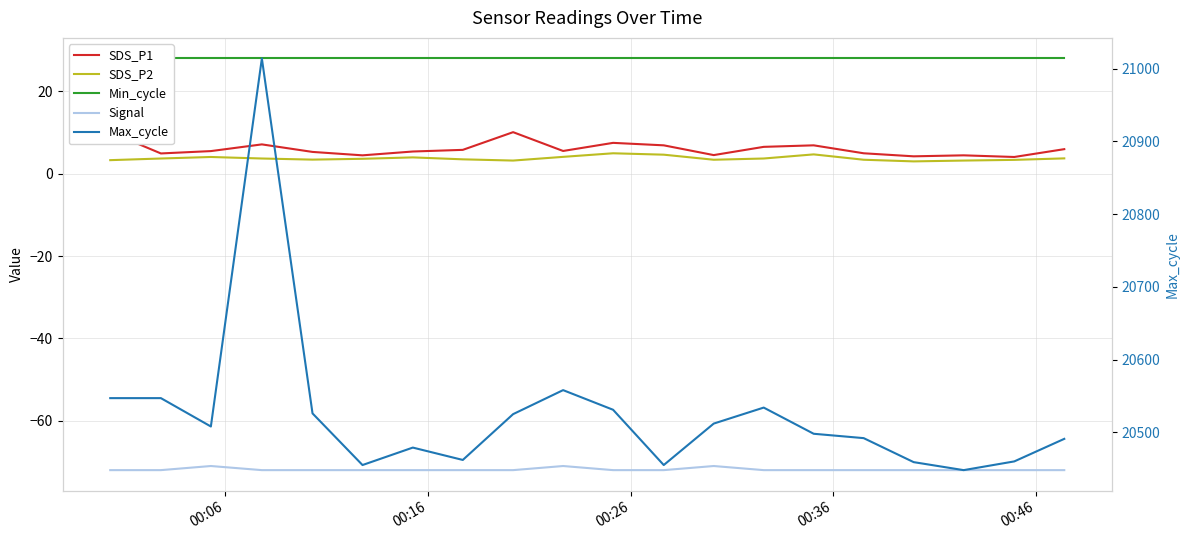

True or false: Signal and SDS_P2 intersect in this chart.

False